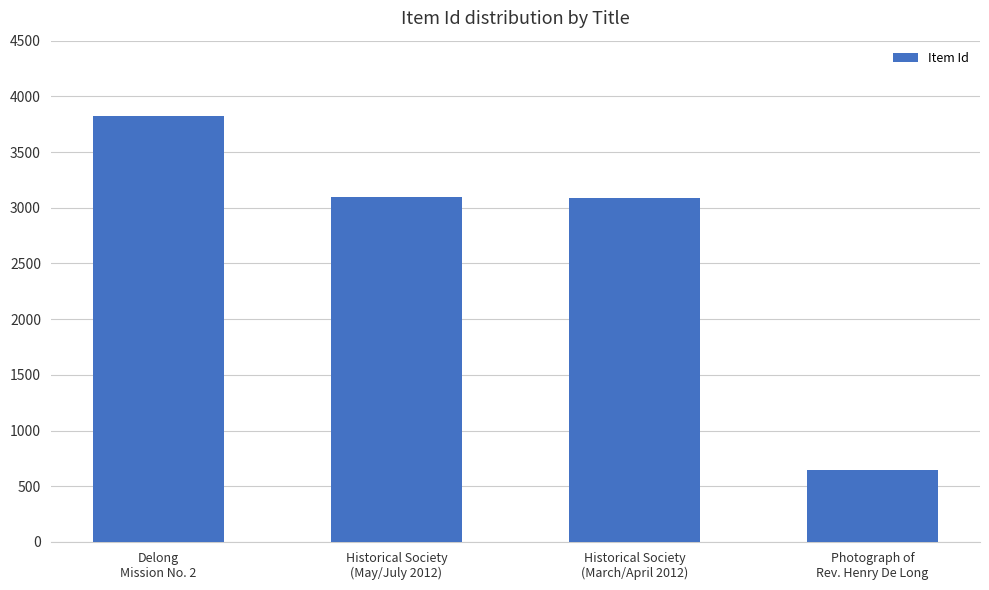

What is the change in value from Delong
Mission No. 2 to Historical Society
(May/July 2012)?

-731